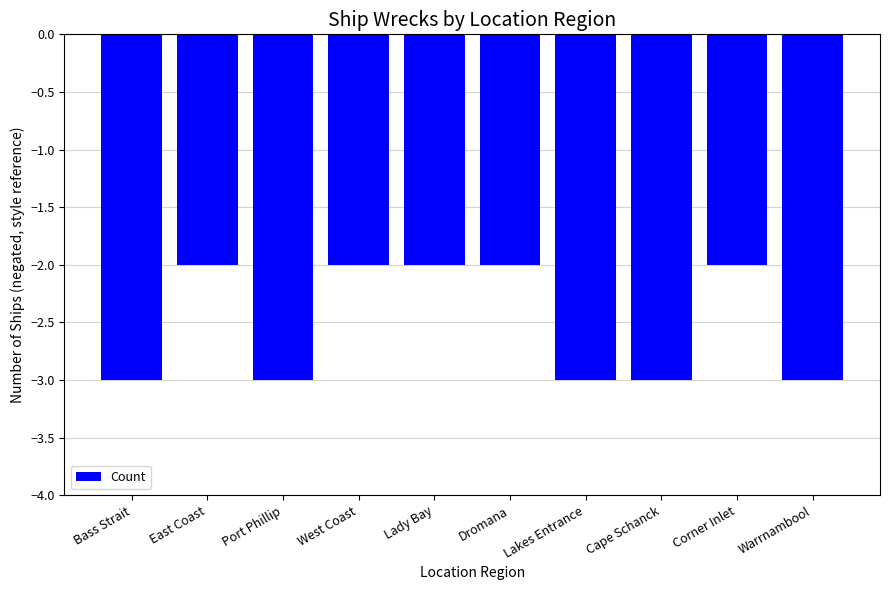

What is the smallest value displayed?

-3